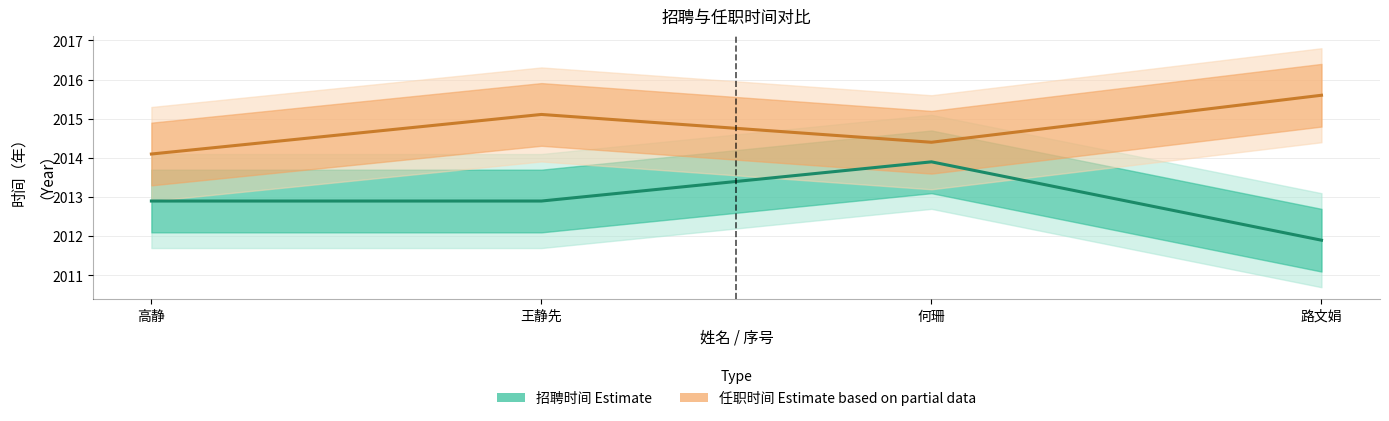

At which category does the chart reach its minimum across all series?

路文娟